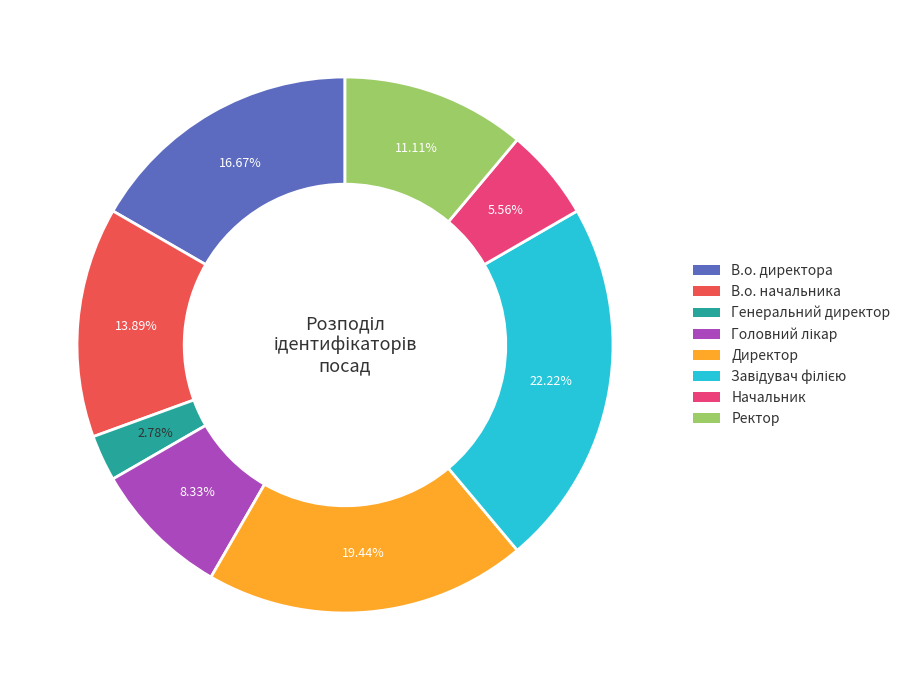

What percentage is the Ректор slice, to the nearest percent?

11%